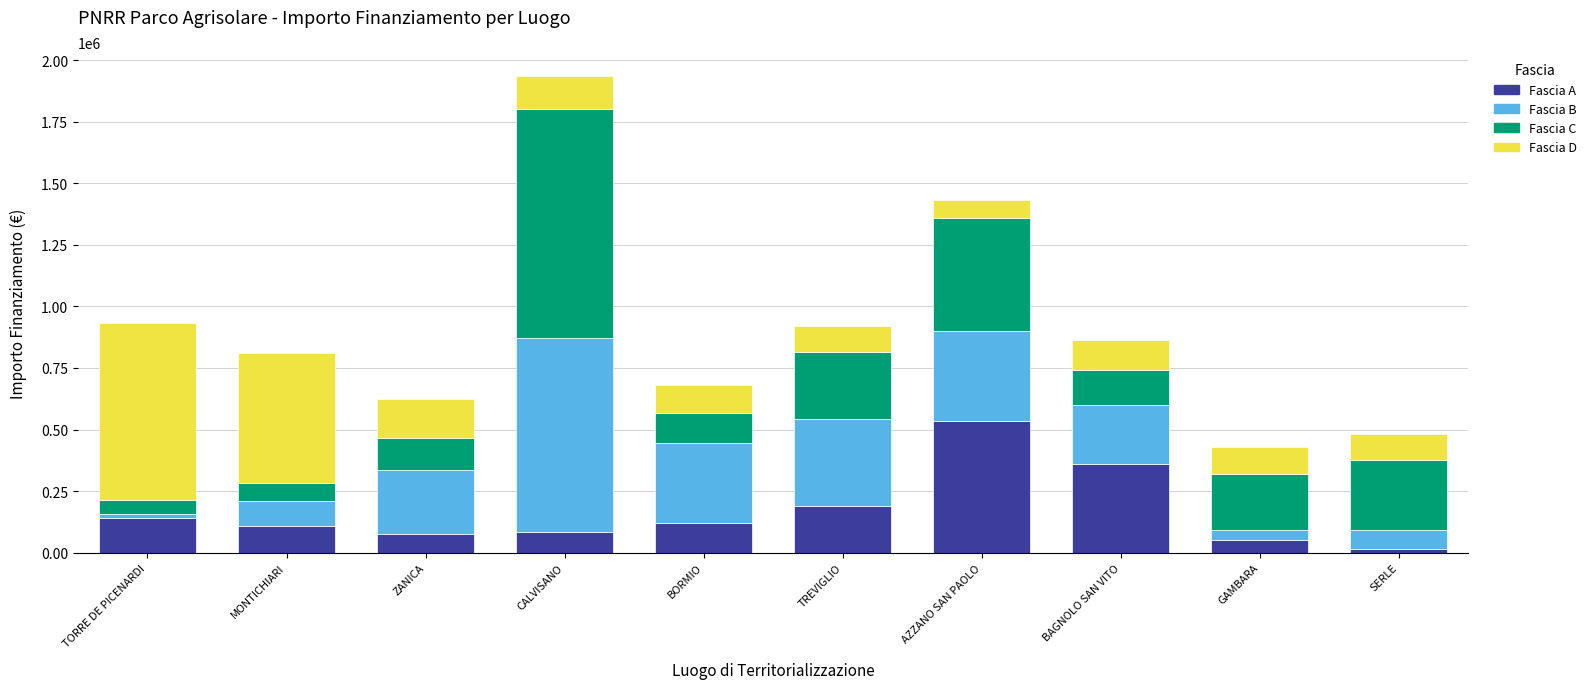

What is the average value of the Fascia A series?

167744.2